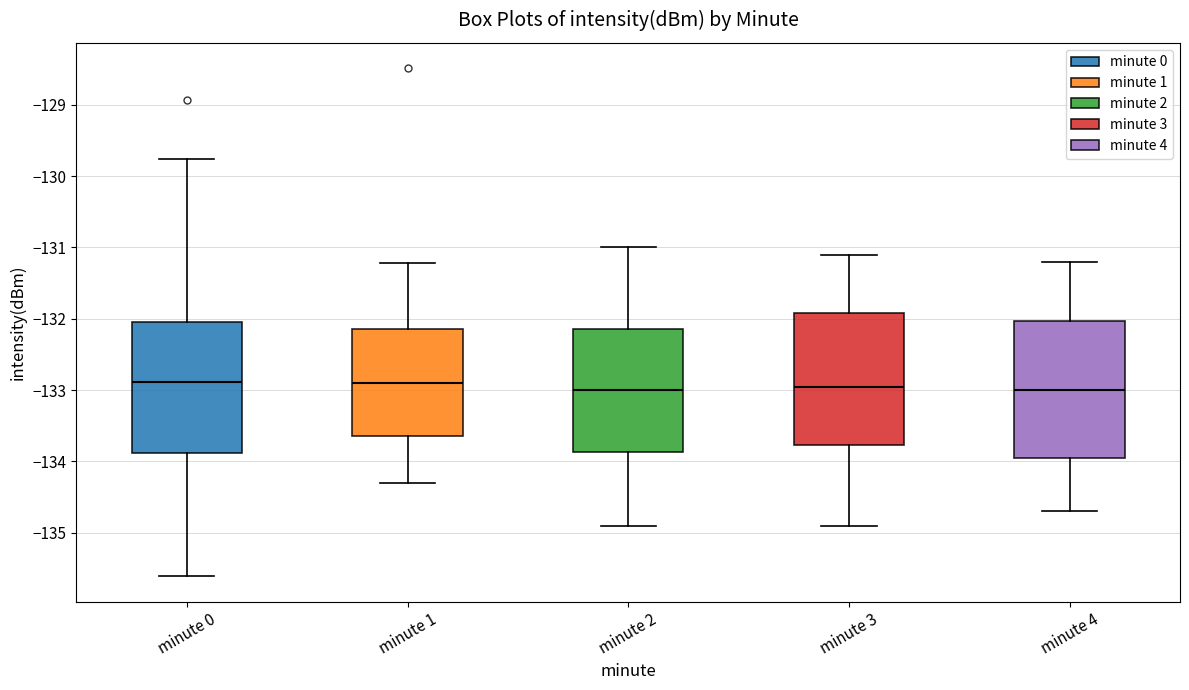

Where does the lower whisker of the box for minute 1 end on the y-axis? The values are not printed on the chart, so give them approximately, as read against the axis.

-134.3